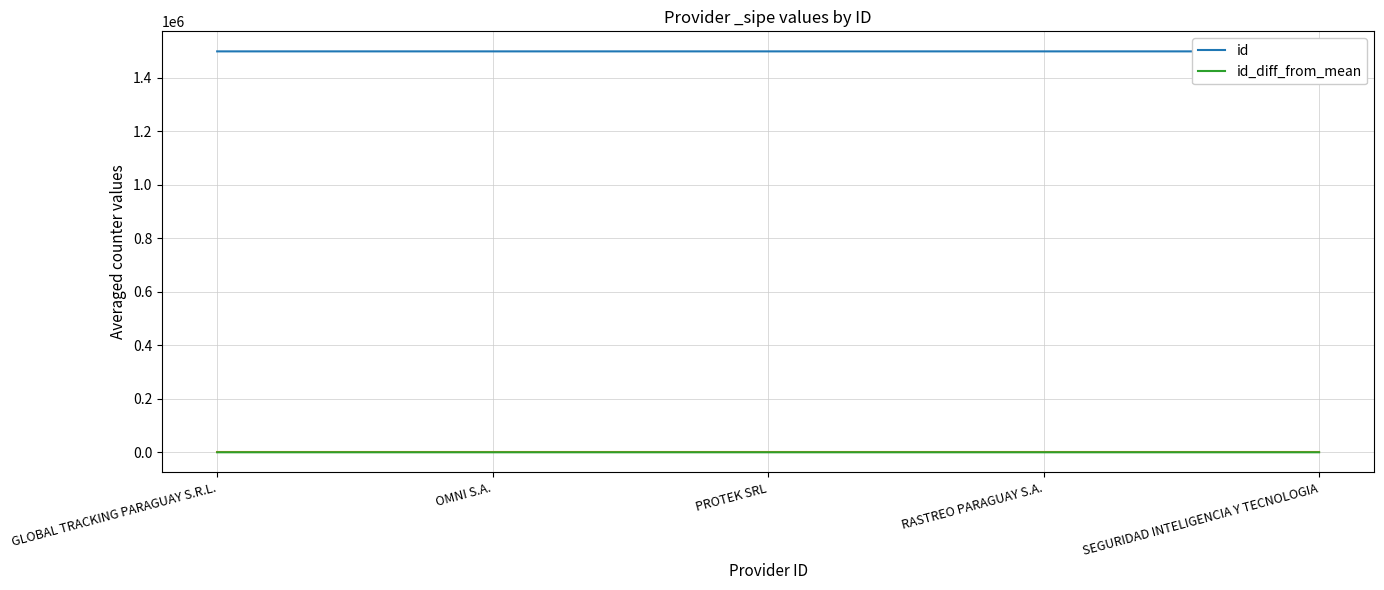

Is the value of id_diff_from_mean at RASTREO PARAGUAY S.A. greater than the value of id at OMNI S.A.?

No